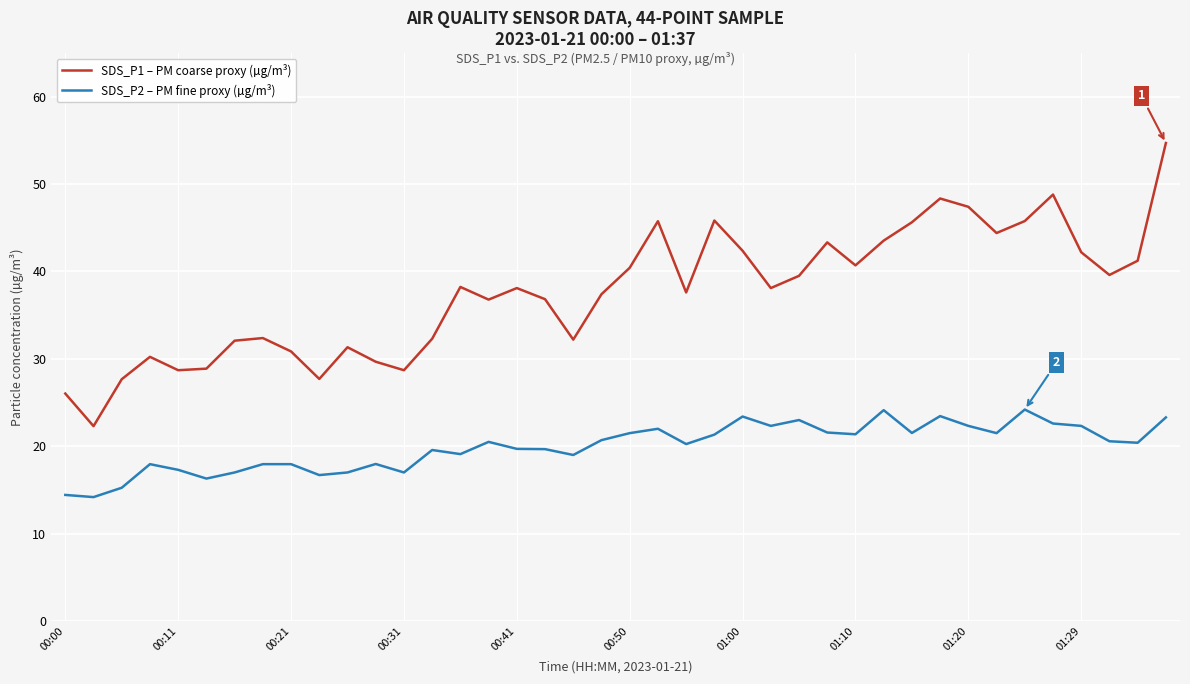

True or false: SDS_P2 – PM fine proxy (µg/m³) and SDS_P1 – PM coarse proxy (µg/m³) cross at least once.

False